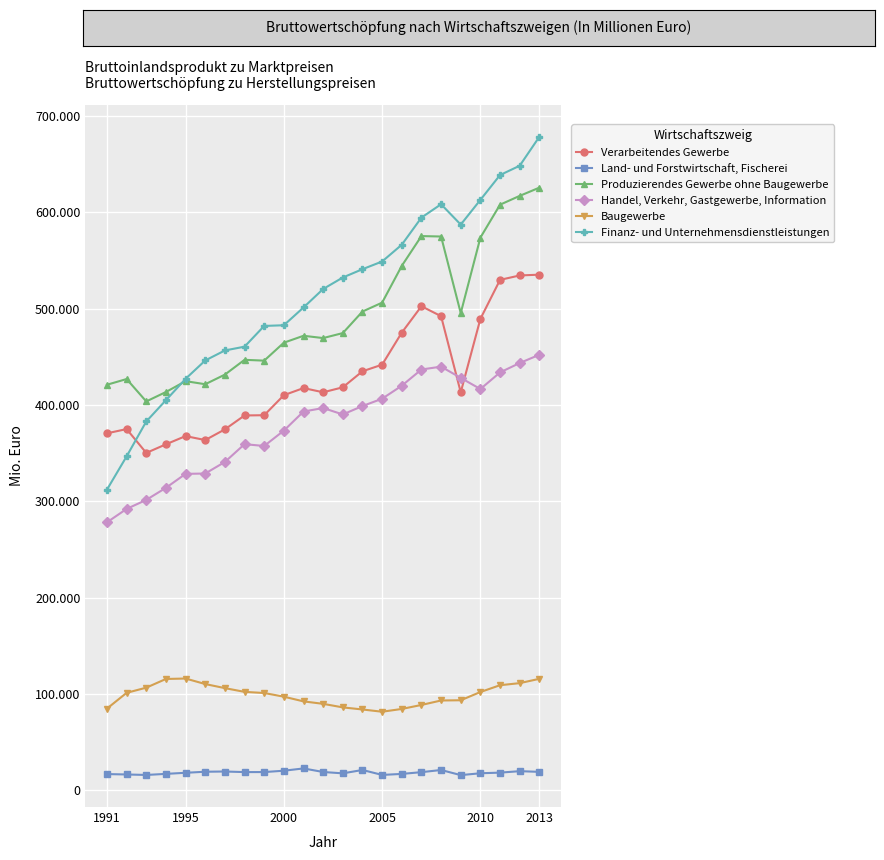

What are all the series names shown in the legend?

Verarbeitendes Gewerbe, Land- und Forstwirtschaft, Fischerei, Produzierendes Gewerbe ohne Baugewerbe, Handel, Verkehr, Gastgewerbe, Information, Baugewerbe, Finanz- und Unternehmensdienstleistungen